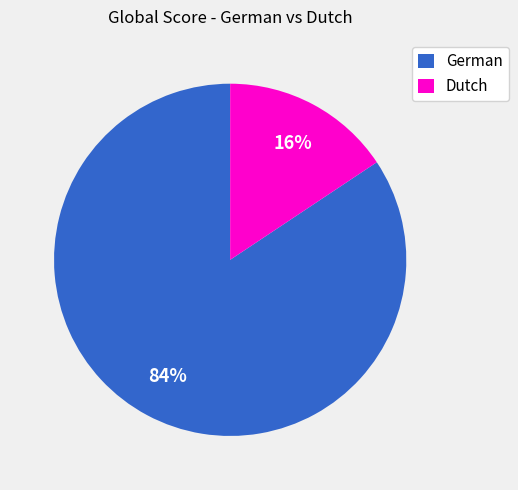

Is there a majority slice in this chart?

Yes